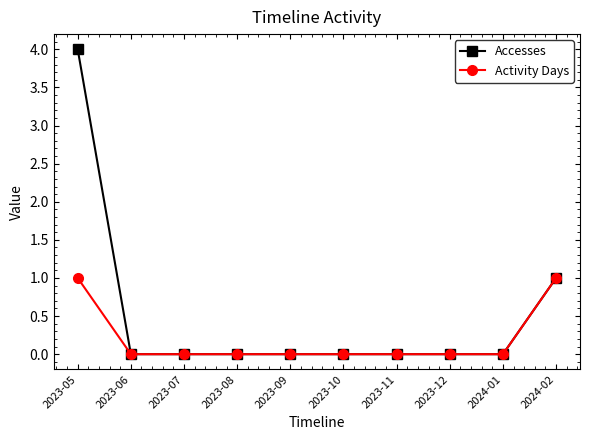

Which series has the widest spread of values?

Accesses